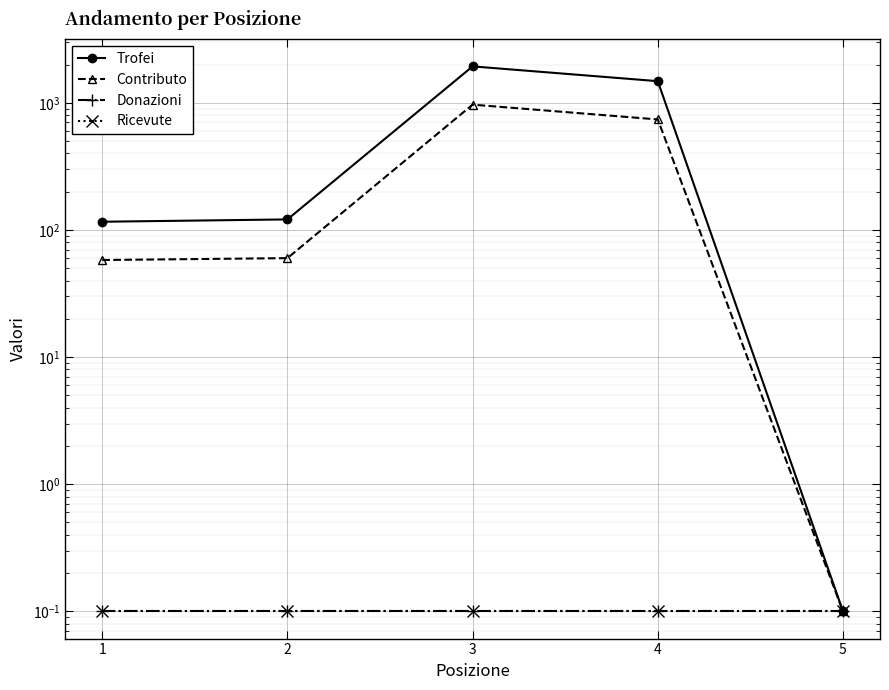

True or false: Donazioni and Ricevute intersect in this chart.

False